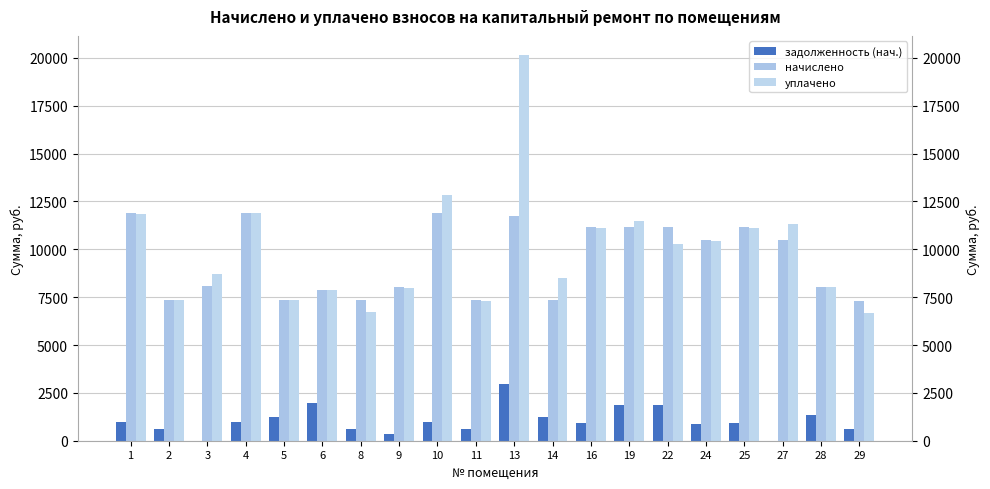

True or false: задолженность (нач.) has a value of -1214.7 at 27.

False